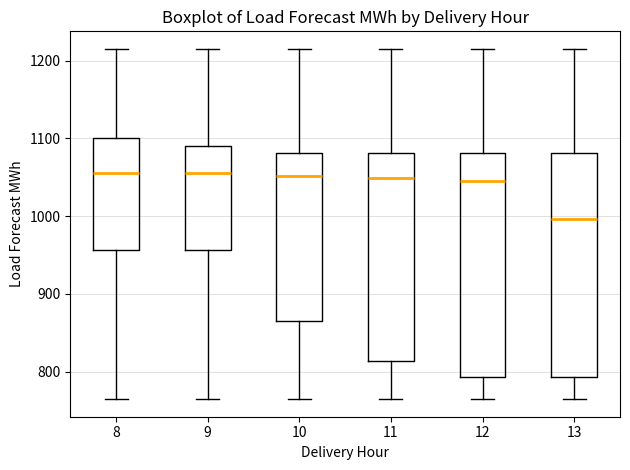

Where is the lower edge of the box at x = 13 on the y-axis? The values are not printed on the chart, so give them approximately, as read against the axis.

790